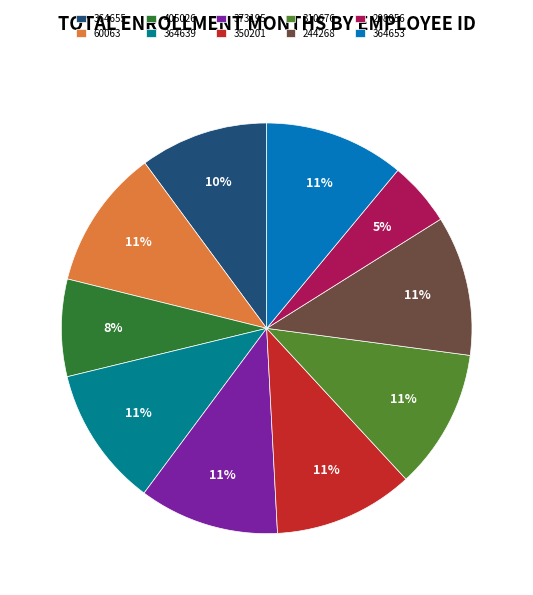

Approximately how many times larger is the value at 350201 compared to 244268?

1.0